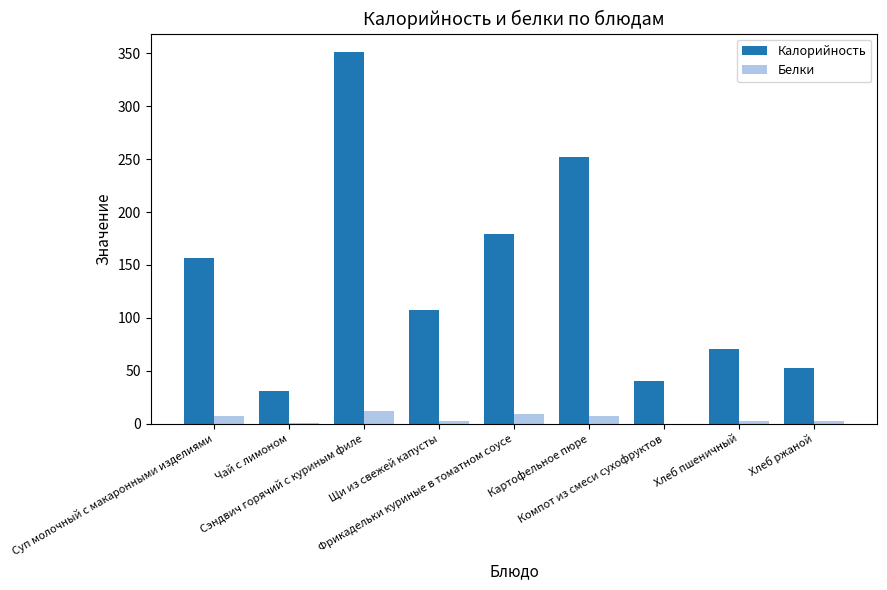

What is the difference between the Калорийность values at Хлеб пшеничный and Картофельное пюре?

181.6